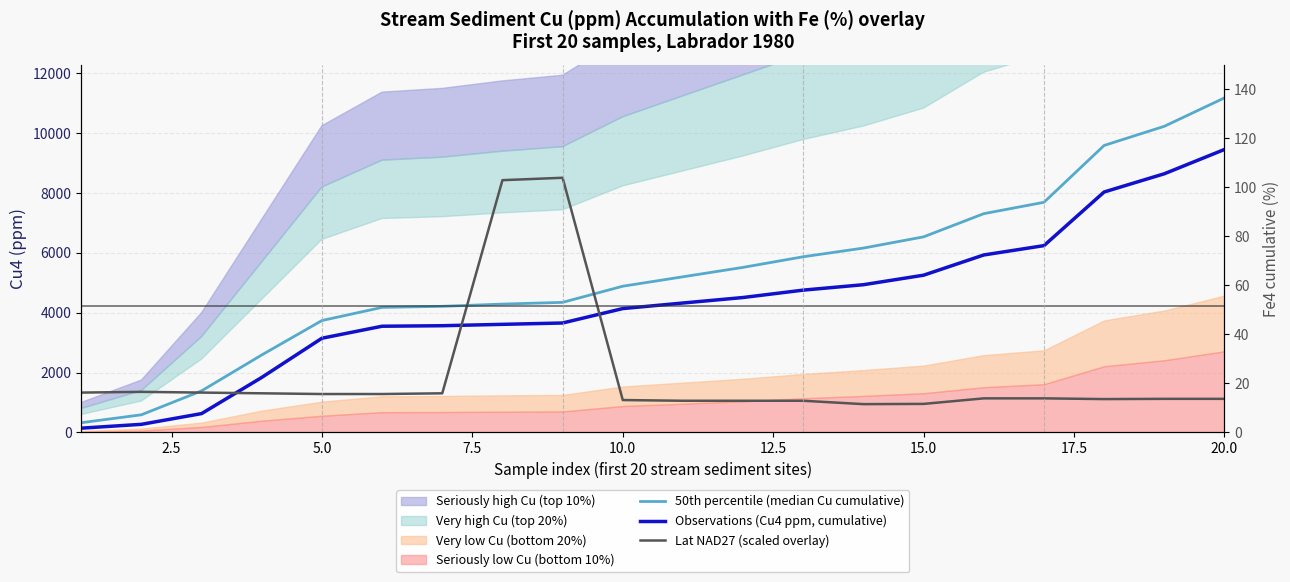

How many values in the 50th percentile (median Cu cumulative) series are below 5202?

10